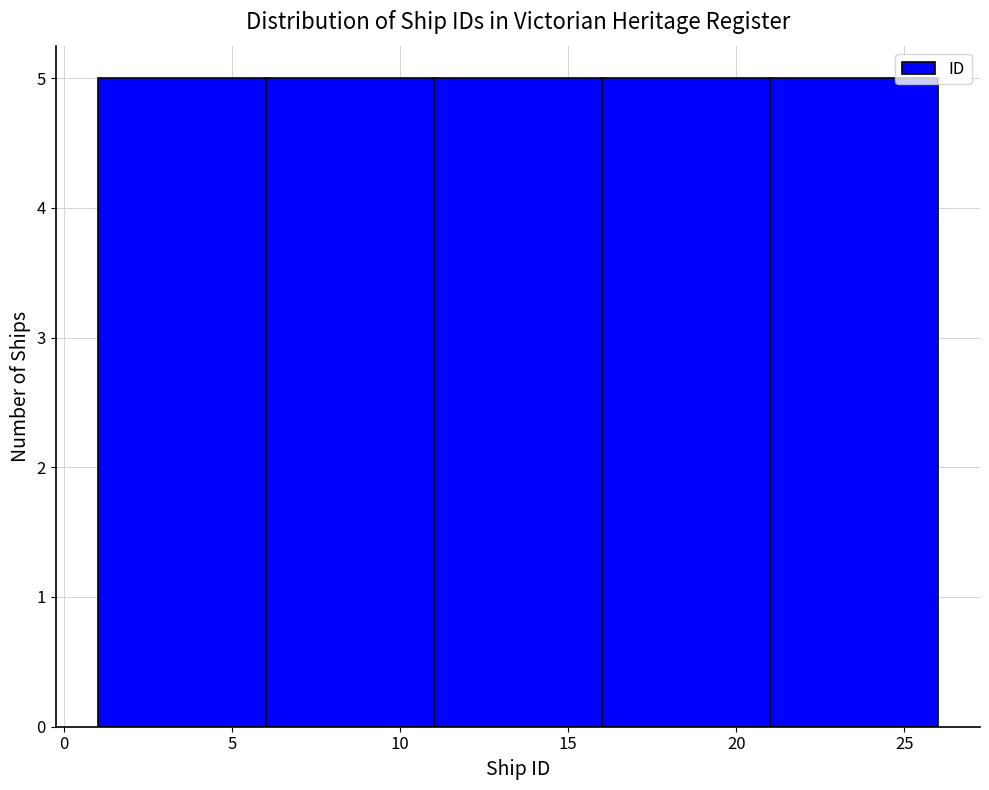

Reading left to right, list every bar in this chart as the range it spans on the x-axis followed by its height. The values are not printed on the chart, so give them approximately, as read against the axis.

1 to 6: 5
6 to 11: 5
11 to 16: 5
16 to 21: 5
21 to 26: 5